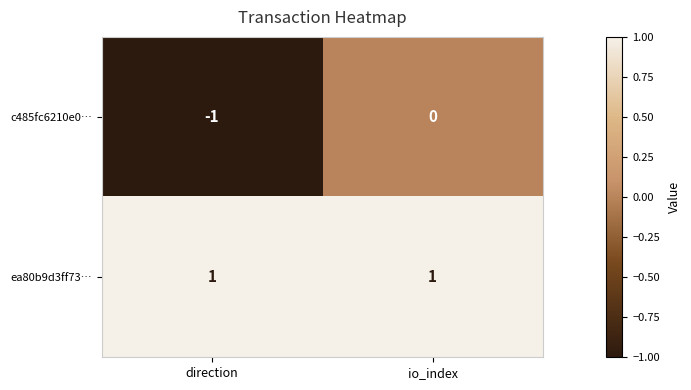

Reading left to right, what are all the values shown in this chart?

c485fc6210e0…: direction=-1	io_index=0
ea80b9d3ff73…: direction=1	io_index=1